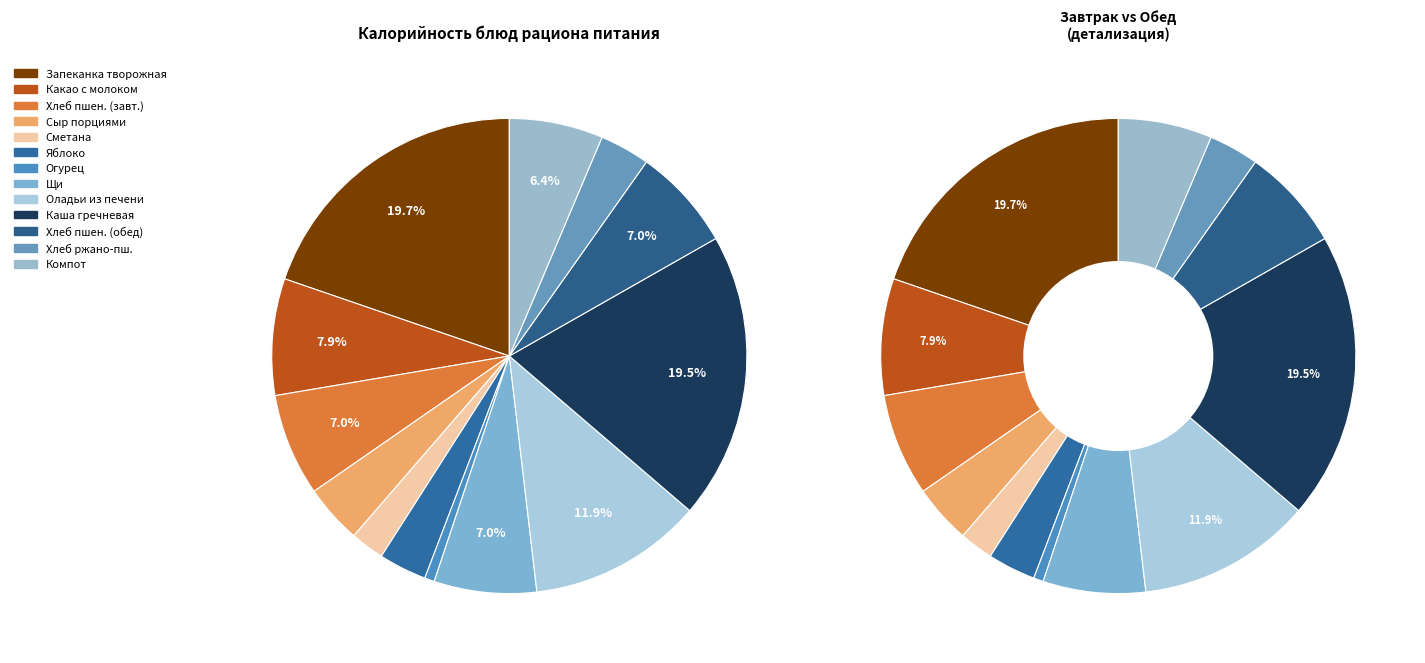

Is there a majority slice in this chart?

No